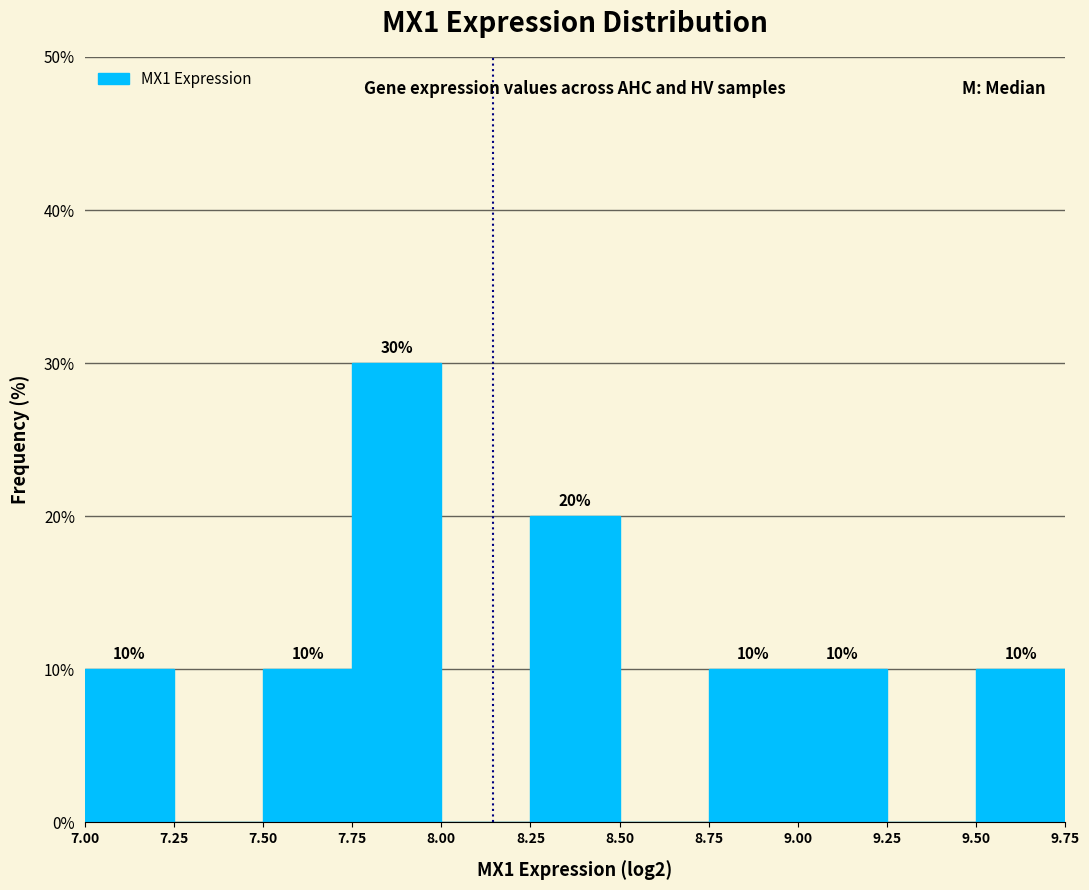

Over which range of the x-axis is the bar tallest?

7.75 to 8.00